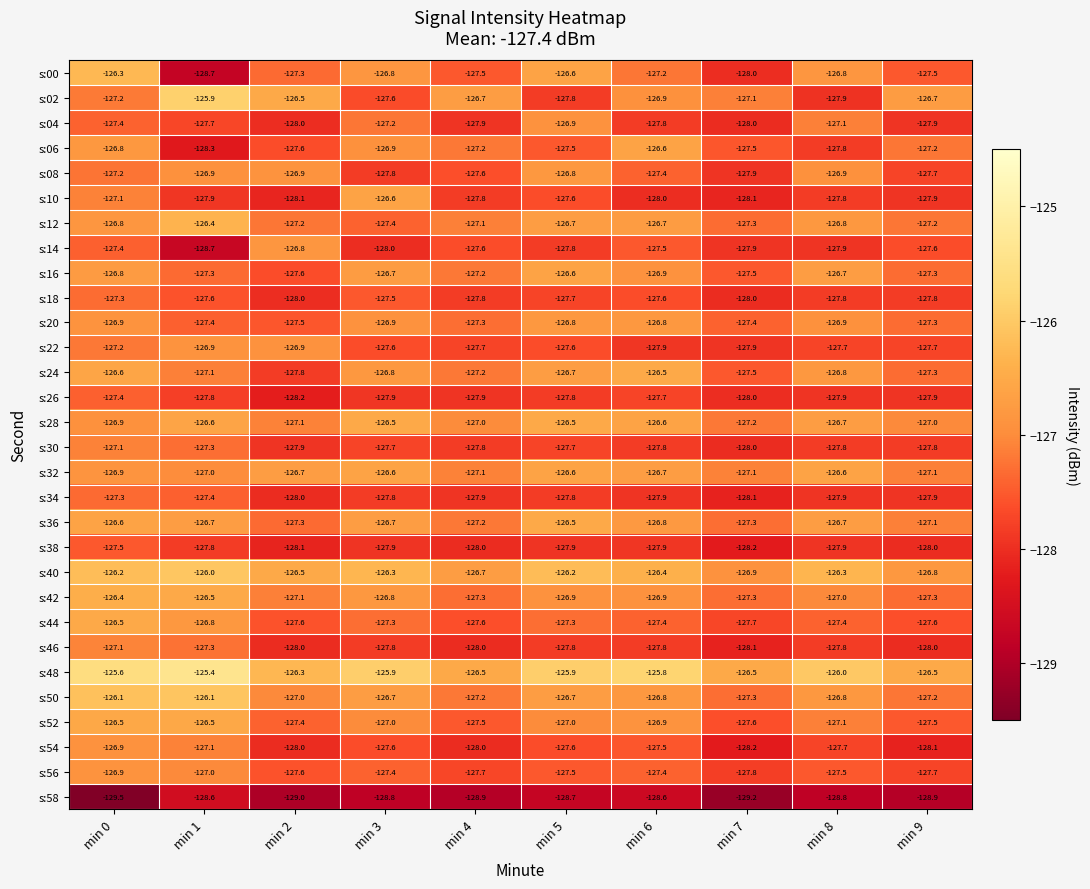

What is the total value across all series at min 4?

-3824.9